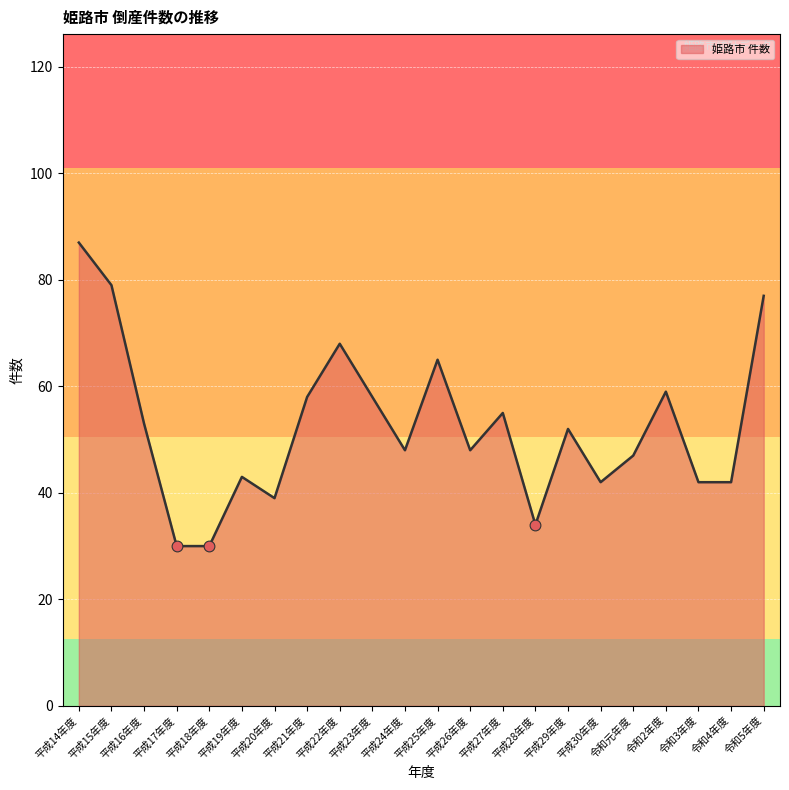

What is the change in value from 平成27年度 to 令和2年度?

+4